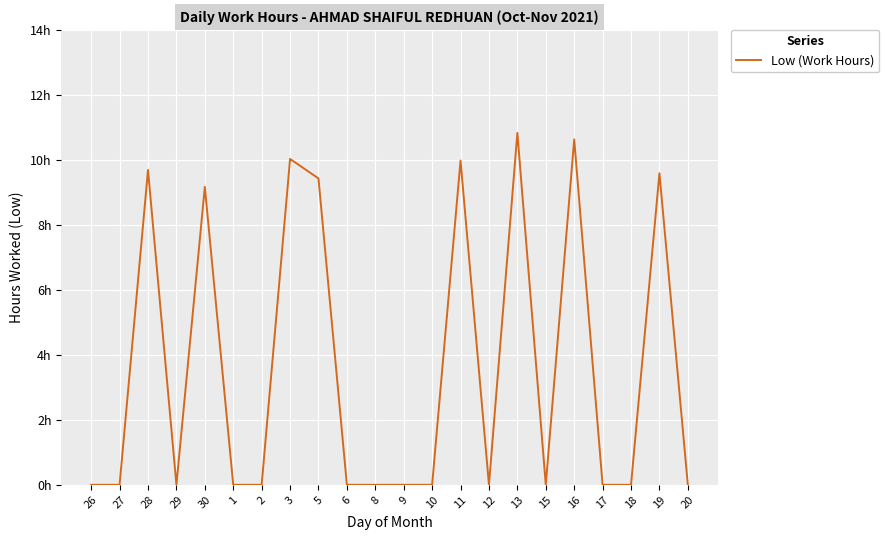

What is the sum of the values at 20 and 19?

9.6